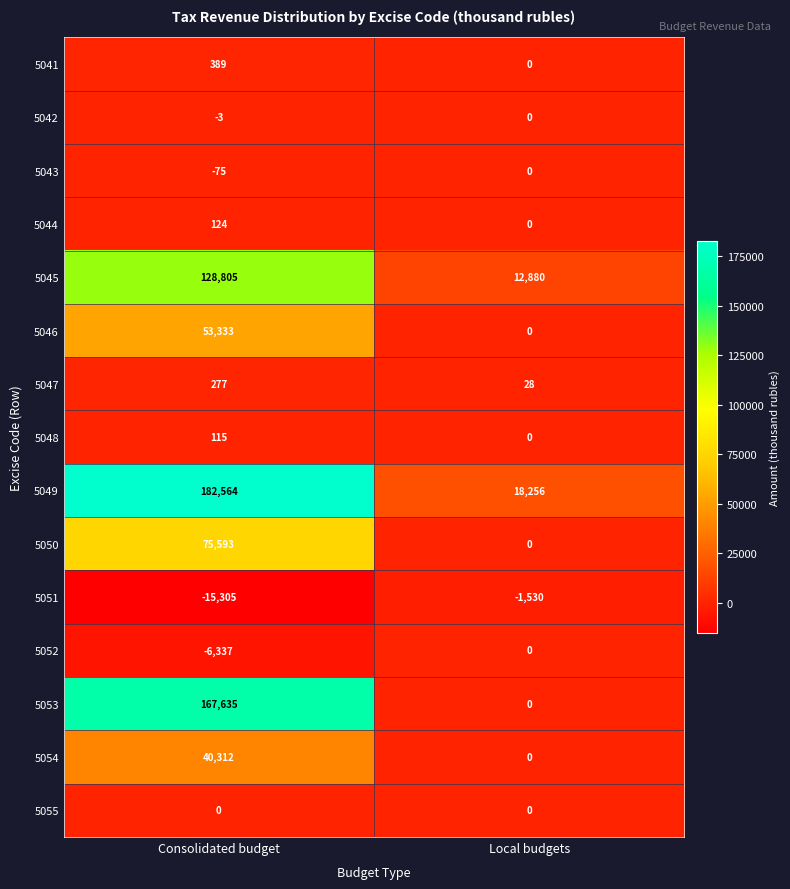

Reading right to left, extract all data points from this chart.

5041: 0	389
5042: 0	-3
5043: 0	-75
5044: 0	124
5045: 12880	128805
5046: 0	53333
5047: 28	277
5048: 0	115
5049: 18256	182564
5050: 0	75593
5051: -1530	-15305
5052: 0	-6337
5053: 0	167635
5054: 0	40312
5055: 0	0